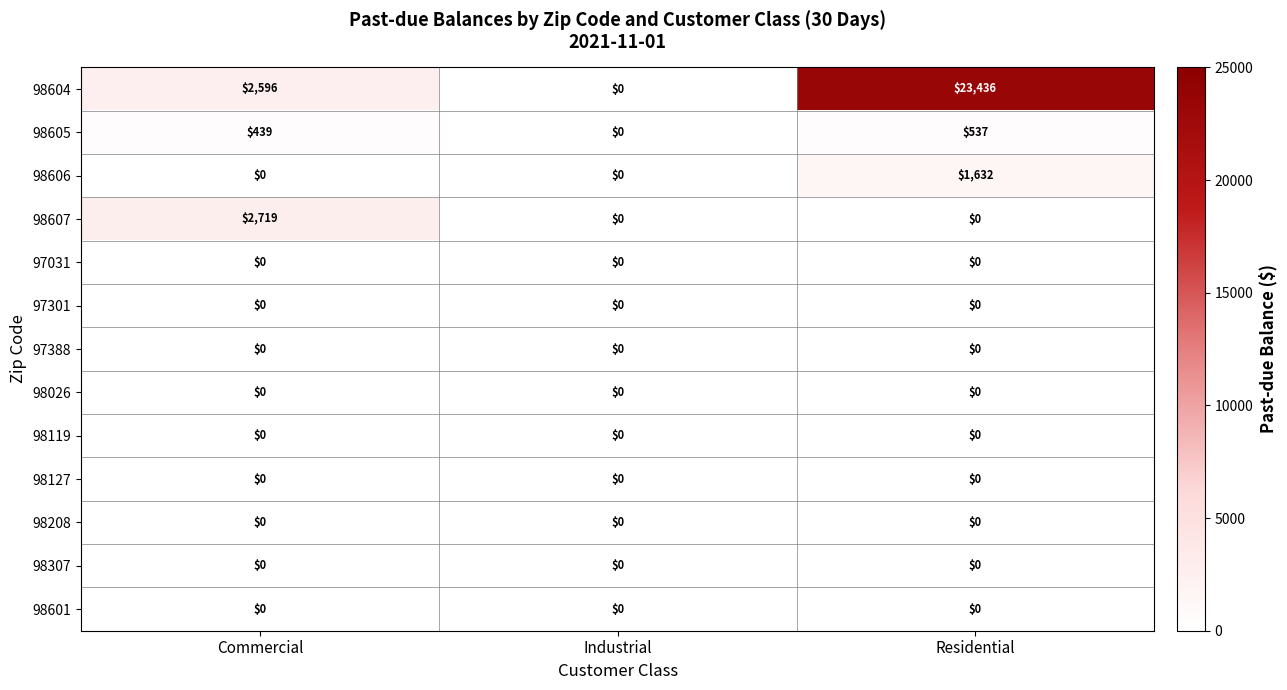

The 98607 series shows 4179 at Commercial. True or false?

False